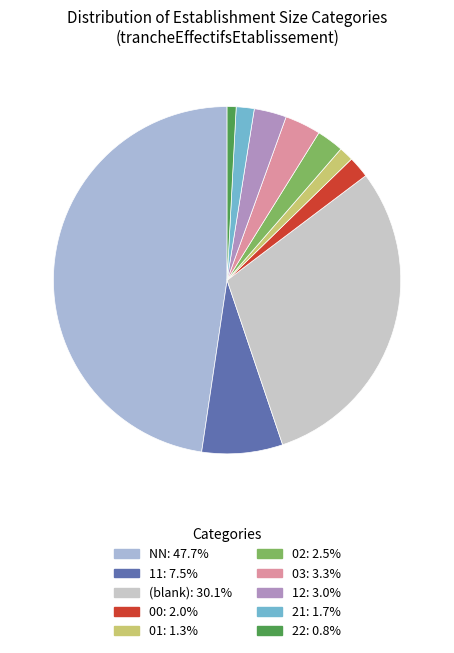

How many segments does this pie chart have?

10